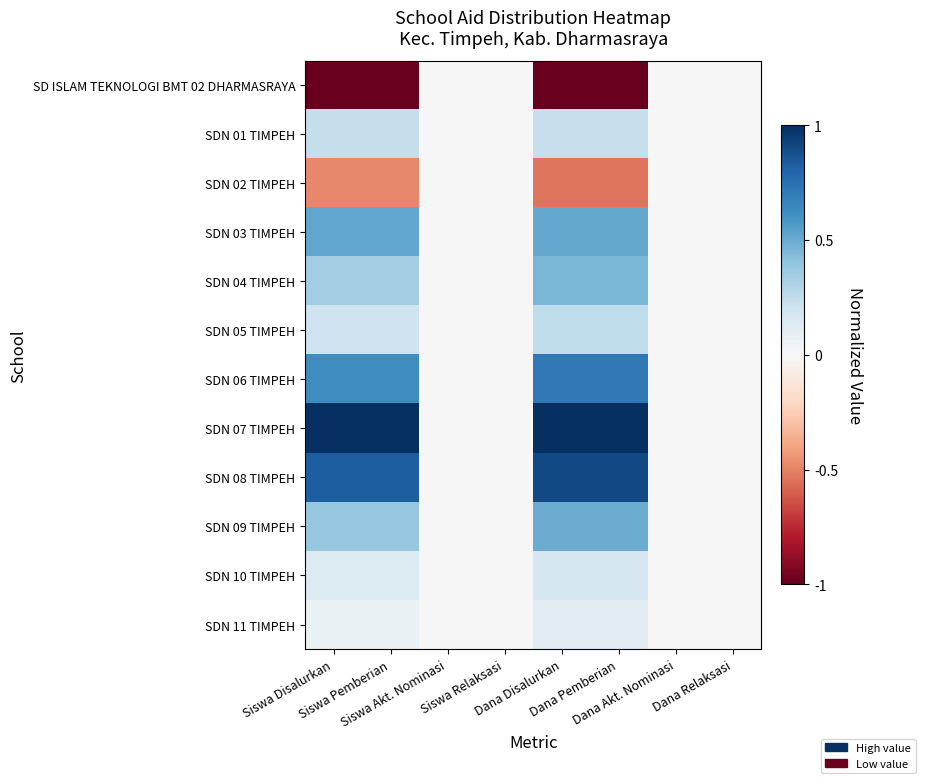

Reading left to right, list all the values displayed in this chart.

SD ISLAM TEKNOLOGI BMT 02 DHARMASRAYA: Siswa Disalurkan=-1.0	Siswa Pemberian=-1.0	Siswa Akt. Nominasi=0.0	Siswa Relaksasi=0.0	Dana Disalurkan=-1.0	Dana Pemberian=-1.0	Dana Akt. Nominasi=0.0	Dana Relaksasi=0.0
SDN 01 TIMPEH: Siswa Disalurkan=0.2	Siswa Pemberian=0.2	Siswa Akt. Nominasi=0.0	Siswa Relaksasi=0.0	Dana Disalurkan=0.2	Dana Pemberian=0.2	Dana Akt. Nominasi=0.0	Dana Relaksasi=0.0
SDN 02 TIMPEH: Siswa Disalurkan=-0.5	Siswa Pemberian=-0.5	Siswa Akt. Nominasi=0.0	Siswa Relaksasi=0.0	Dana Disalurkan=-0.5	Dana Pemberian=-0.5	Dana Akt. Nominasi=0.0	Dana Relaksasi=0.0
SDN 03 TIMPEH: Siswa Disalurkan=0.5	Siswa Pemberian=0.5	Siswa Akt. Nominasi=0.0	Siswa Relaksasi=0.0	Dana Disalurkan=0.5	Dana Pemberian=0.5	Dana Akt. Nominasi=0.0	Dana Relaksasi=0.0
SDN 04 TIMPEH: Siswa Disalurkan=0.3	Siswa Pemberian=0.3	Siswa Akt. Nominasi=0.0	Siswa Relaksasi=0.0	Dana Disalurkan=0.5	Dana Pemberian=0.5	Dana Akt. Nominasi=0.0	Dana Relaksasi=0.0
SDN 05 TIMPEH: Siswa Disalurkan=0.2	Siswa Pemberian=0.2	Siswa Akt. Nominasi=0.0	Siswa Relaksasi=0.0	Dana Disalurkan=0.3	Dana Pemberian=0.3	Dana Akt. Nominasi=0.0	Dana Relaksasi=0.0
SDN 06 TIMPEH: Siswa Disalurkan=0.6	Siswa Pemberian=0.6	Siswa Akt. Nominasi=0.0	Siswa Relaksasi=0.0	Dana Disalurkan=0.7	Dana Pemberian=0.7	Dana Akt. Nominasi=0.0	Dana Relaksasi=0.0
SDN 07 TIMPEH: Siswa Disalurkan=1.0	Siswa Pemberian=1.0	Siswa Akt. Nominasi=0.0	Siswa Relaksasi=0.0	Dana Disalurkan=1.0	Dana Pemberian=1.0	Dana Akt. Nominasi=0.0	Dana Relaksasi=0.0
SDN 08 TIMPEH: Siswa Disalurkan=0.8	Siswa Pemberian=0.8	Siswa Akt. Nominasi=0.0	Siswa Relaksasi=0.0	Dana Disalurkan=0.9	Dana Pemberian=0.9	Dana Akt. Nominasi=0.0	Dana Relaksasi=0.0
SDN 09 TIMPEH: Siswa Disalurkan=0.4	Siswa Pemberian=0.4	Siswa Akt. Nominasi=0.0	Siswa Relaksasi=0.0	Dana Disalurkan=0.5	Dana Pemberian=0.5	Dana Akt. Nominasi=0.0	Dana Relaksasi=0.0
SDN 10 TIMPEH: Siswa Disalurkan=0.1	Siswa Pemberian=0.1	Siswa Akt. Nominasi=0.0	Siswa Relaksasi=0.0	Dana Disalurkan=0.2	Dana Pemberian=0.2	Dana Akt. Nominasi=0.0	Dana Relaksasi=0.0
SDN 11 TIMPEH: Siswa Disalurkan=0.1	Siswa Pemberian=0.1	Siswa Akt. Nominasi=0.0	Siswa Relaksasi=0.0	Dana Disalurkan=0.1	Dana Pemberian=0.1	Dana Akt. Nominasi=0.0	Dana Relaksasi=0.0